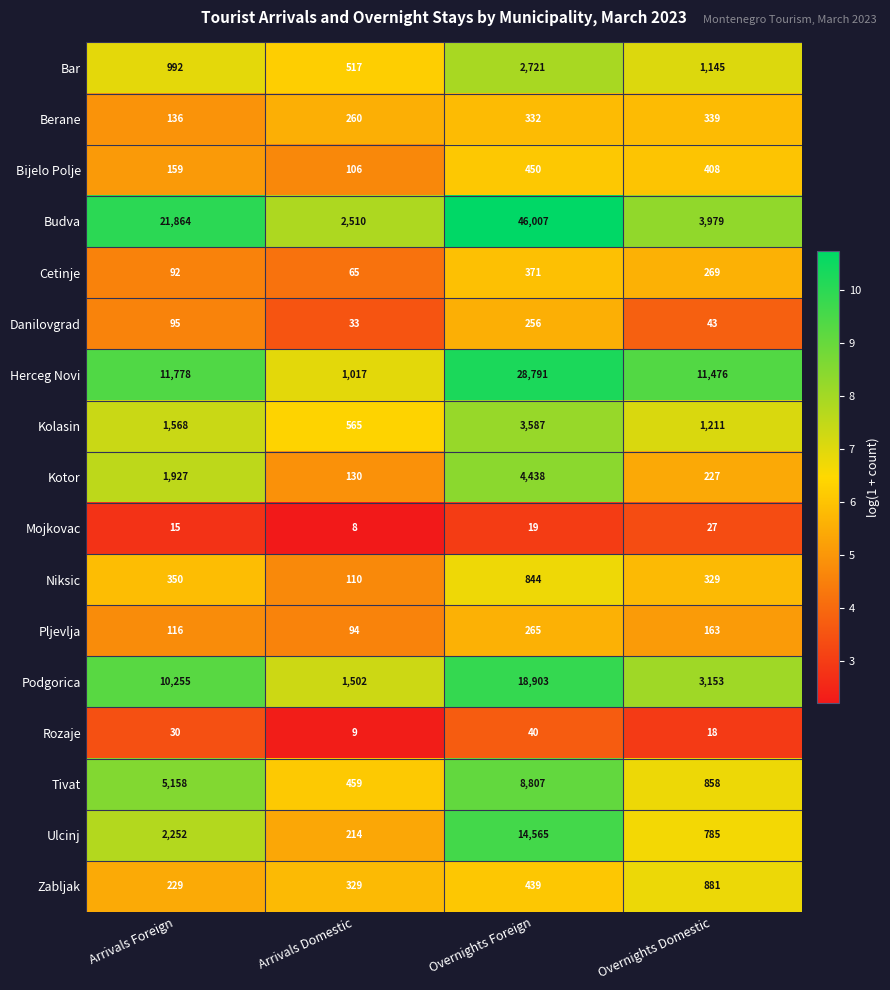

True or false: Kolasin has a value of 2044 at Overnights Foreign.

False